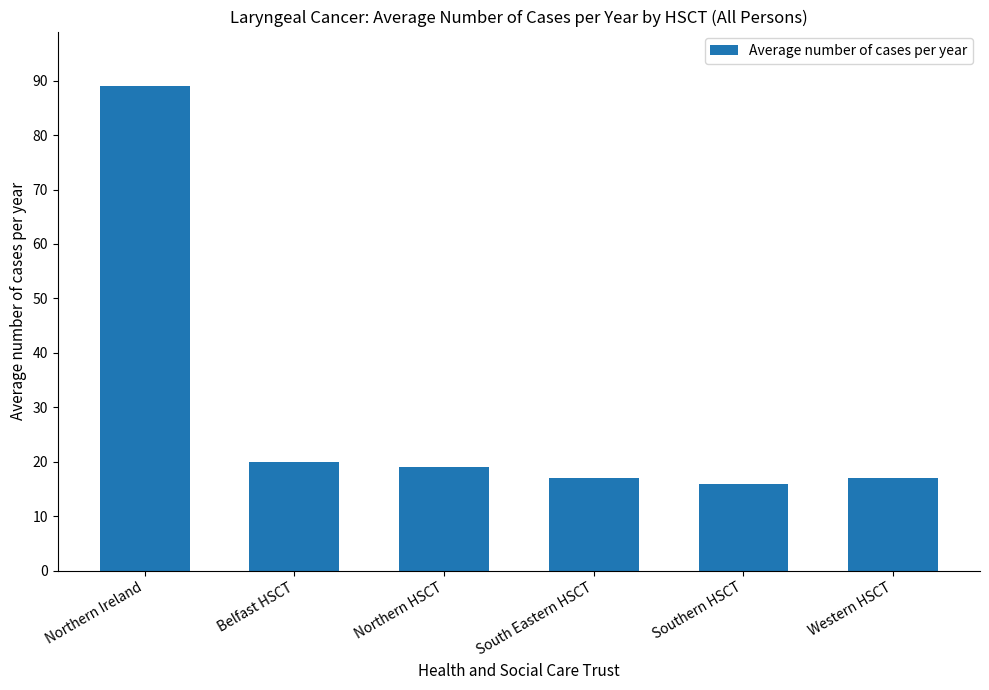

At which label does the data first exceed 19?

Northern Ireland